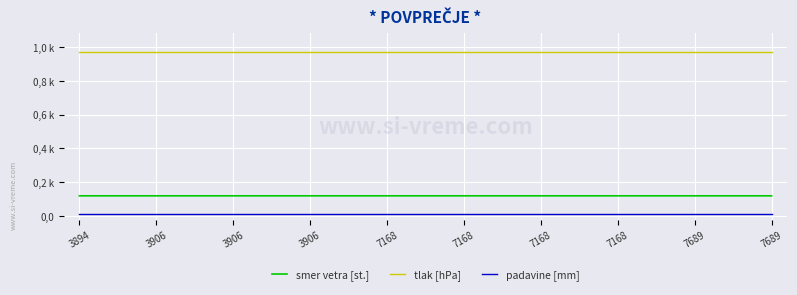

Reading left to right, extract all data points from this chart.

smer vetra [st.]: 3894=0.1	3906=0.1	3906=0.1	3906=0.1	7168=0.1	7168=0.1	7168=0.1	7168=0.1	7689=0.1	7689=0.1
tlak [hPa]: 3894=1.0	3906=1.0	3906=1.0	3906=1.0	7168=1.0	7168=1.0	7168=1.0	7168=1.0	7689=1.0	7689=1.0
padavine [mm]: 3894=0.0	3906=0.0	3906=0.0	3906=0.0	7168=0.0	7168=0.0	7168=0.0	7168=0.0	7689=0.0	7689=0.0